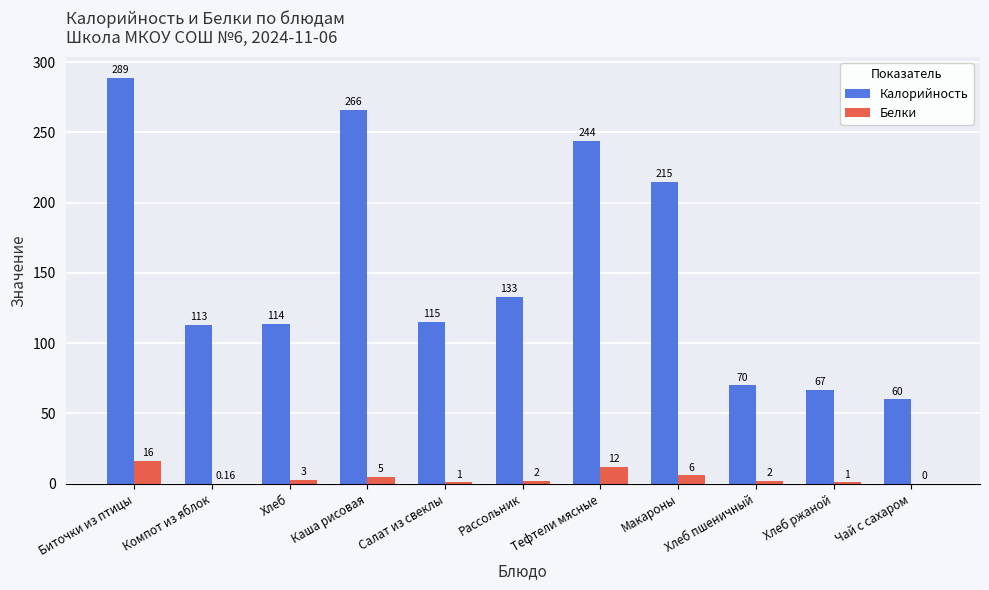

What is the difference between the Белки values at Рассольник and Макароны?

4.0